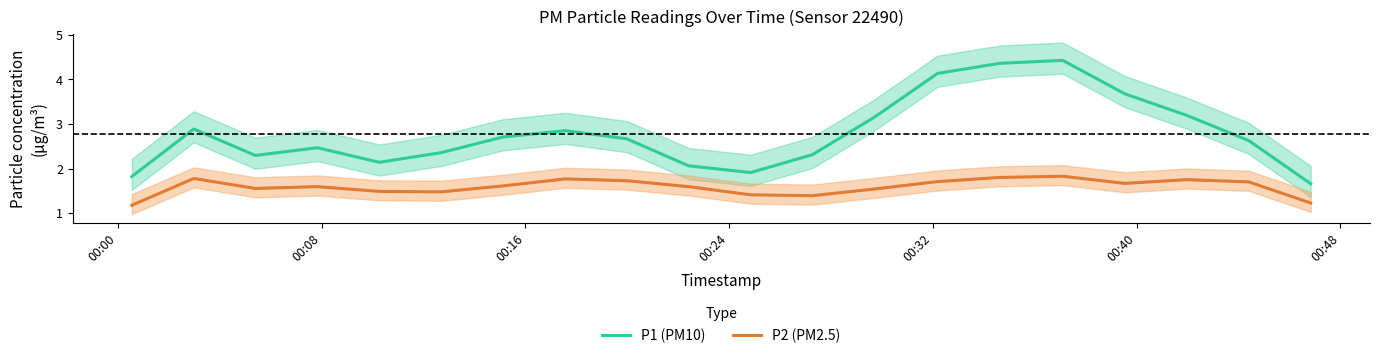

What is the minimum value for P2 (PM2.5)?

1.2